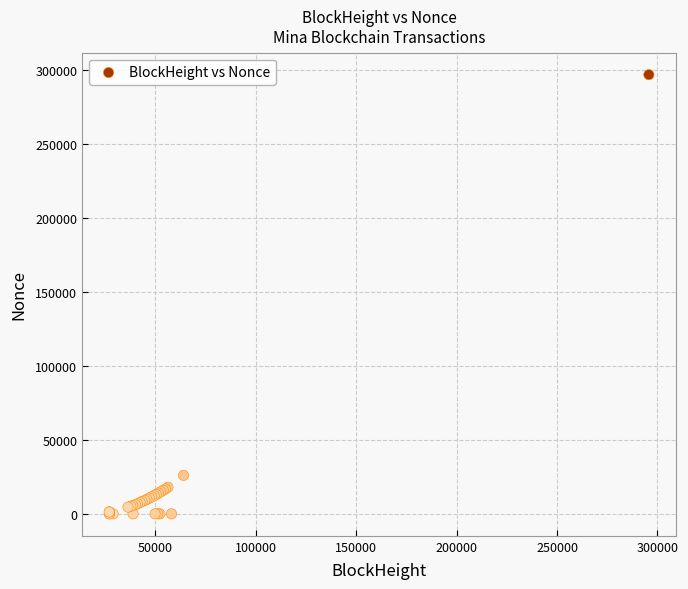

What Y value in the scatter plot is closest to 148418?

26028